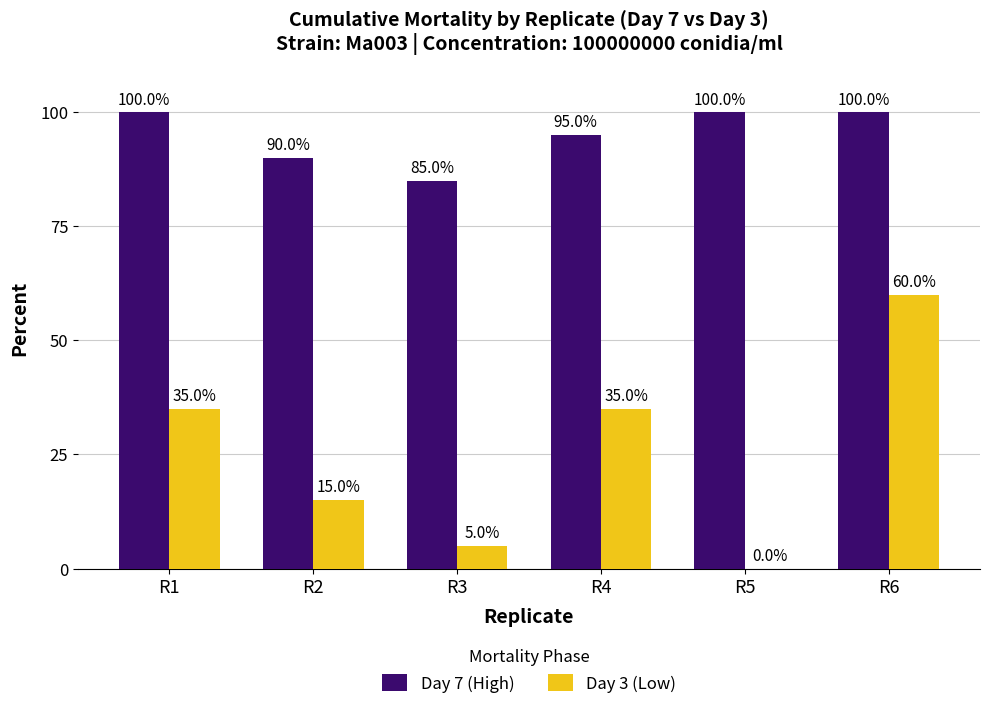

What is the sum of the Day 7 (High) values at R4 and R6?

195